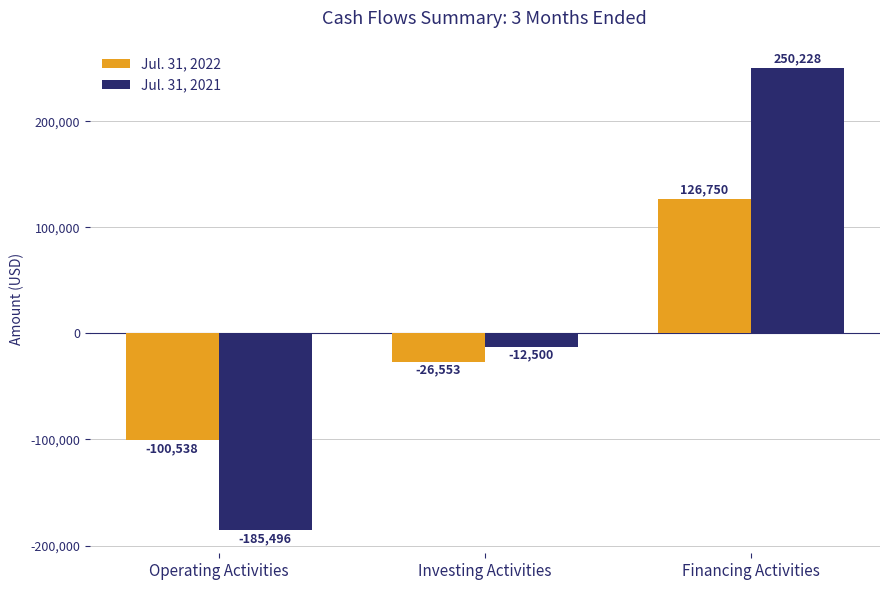

Reading left to right, what are all the values shown in this chart?

Jul. 31, 2022: Operating Activities=-100538	Investing Activities=-26553	Financing Activities=126750
Jul. 31, 2021: Operating Activities=-185496	Investing Activities=-12500	Financing Activities=250228